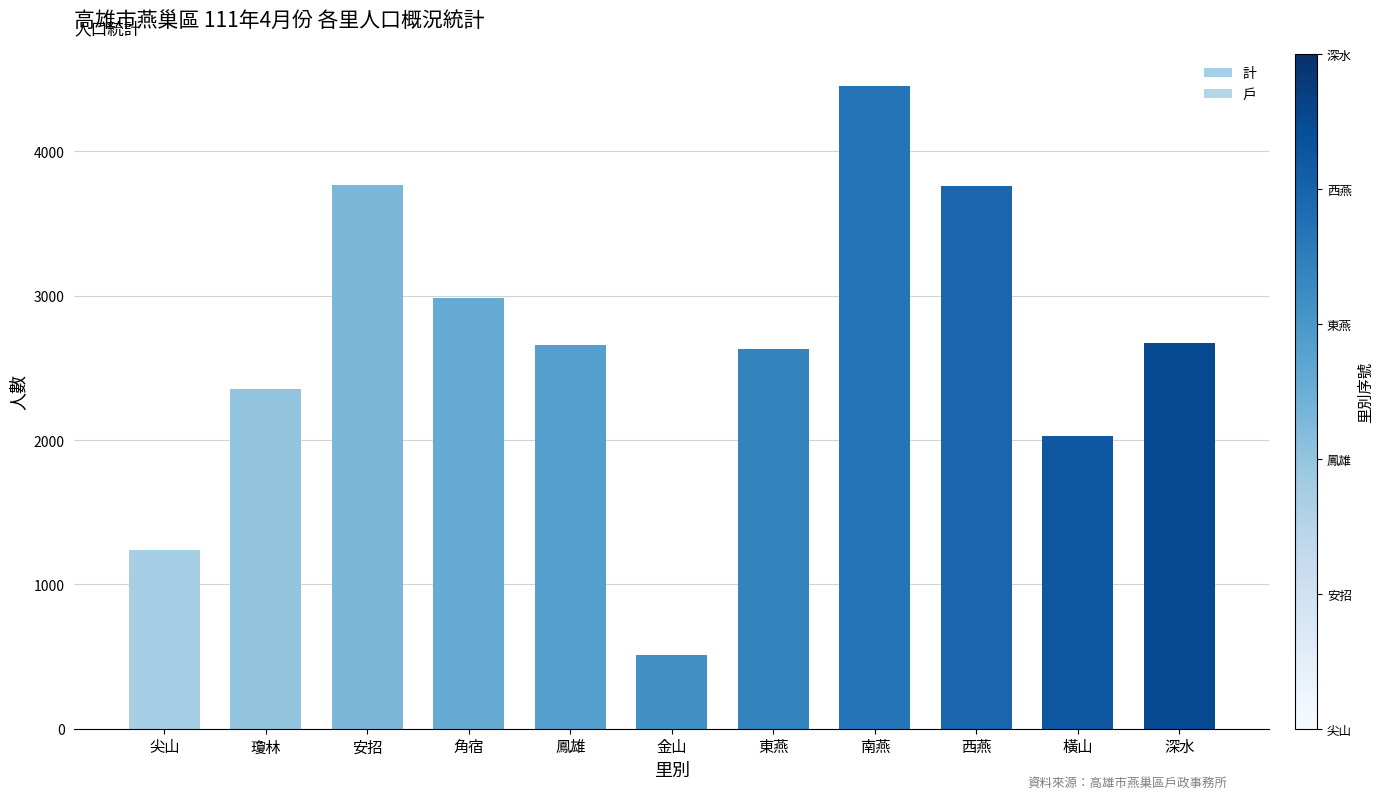

At which category is the sum across all series the highest?

南燕